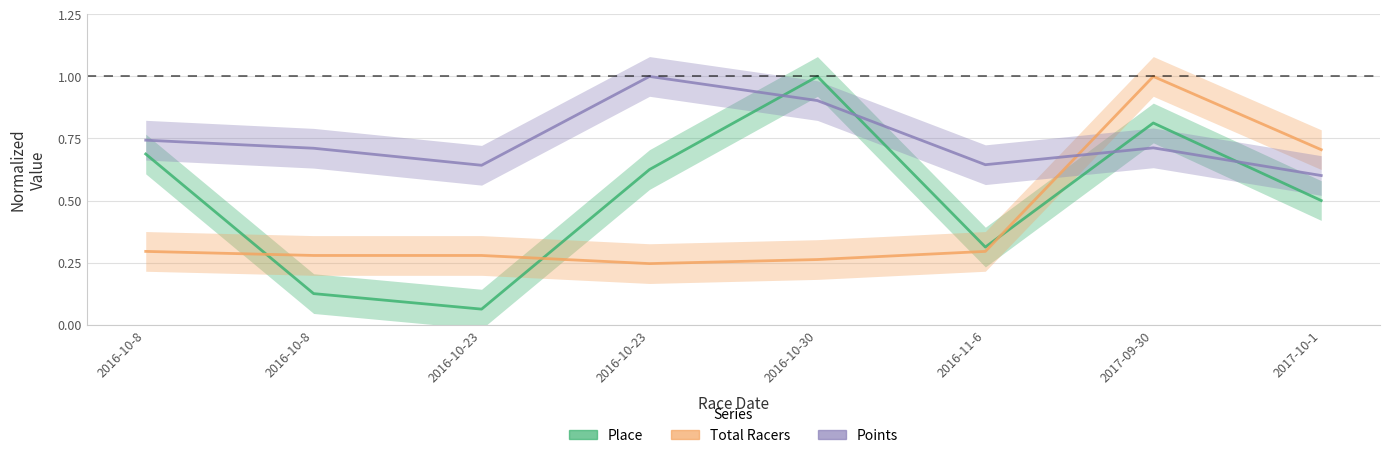

Where is Total Racers nearest to the value 0?

2016-10-23